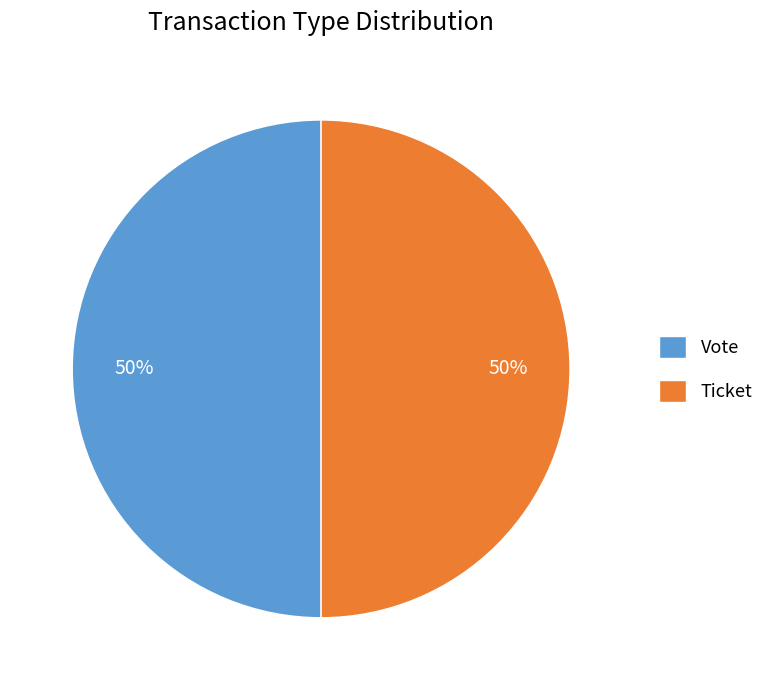

The Vote slice represents 45% of the pie. True or false?

False